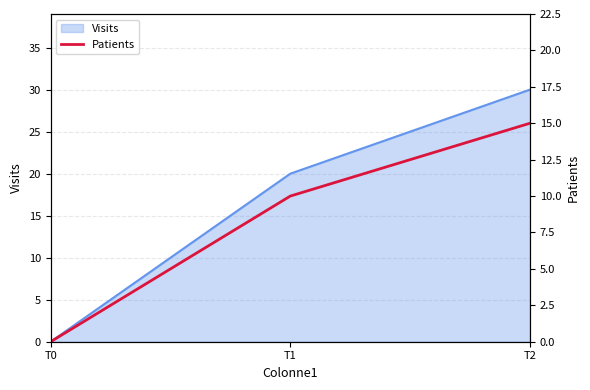

Rank the categories by value from lowest to highest.

T0, T1, T2